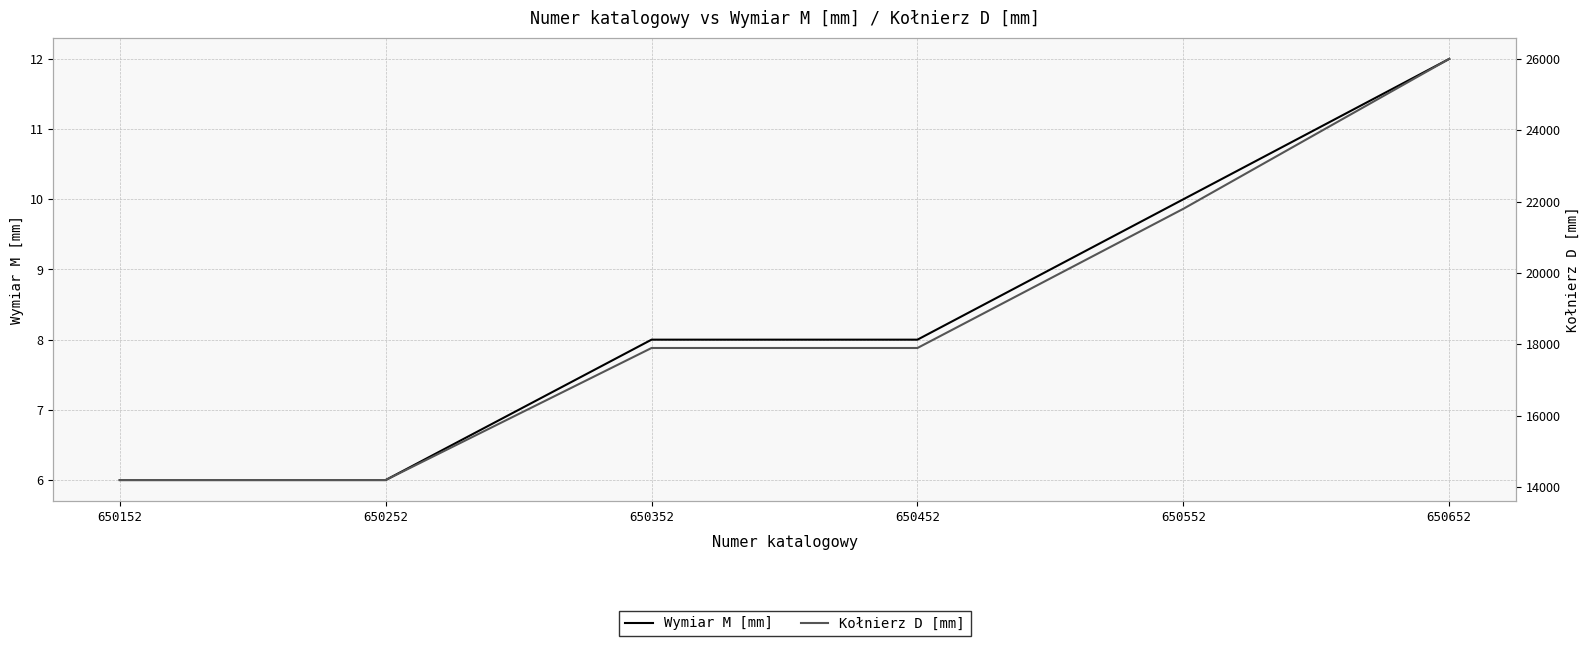

What is the value of the Kołnierz D [mm] point at the 6th from the left?

26000